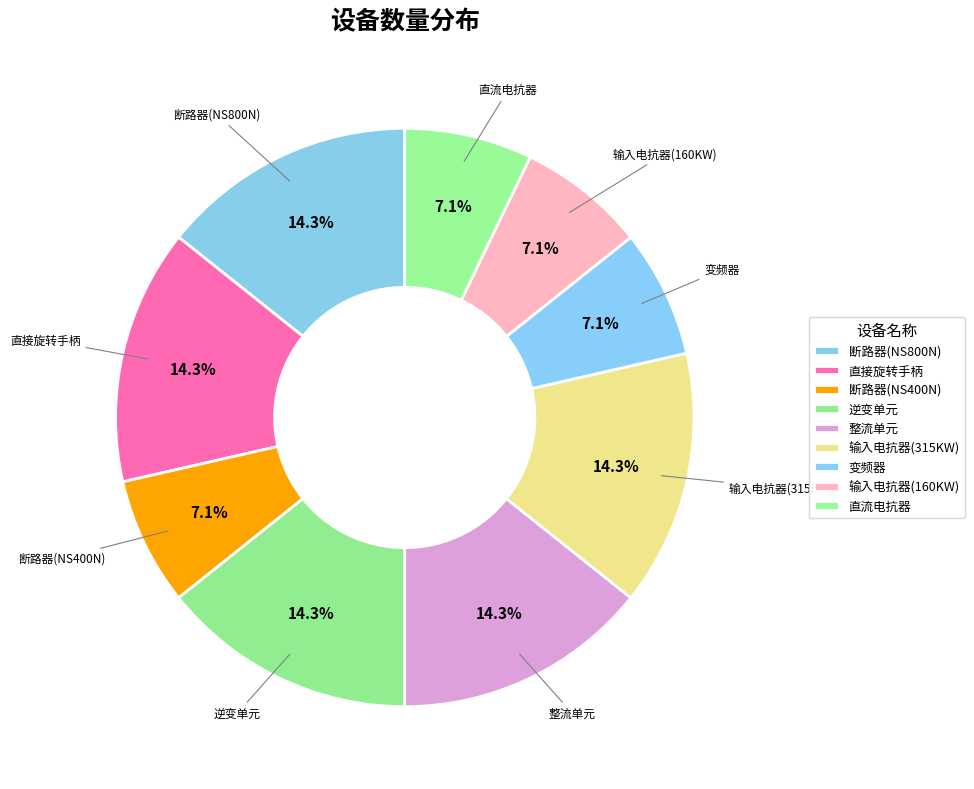

The 整流单元 slice represents 5% of the pie. True or false?

False